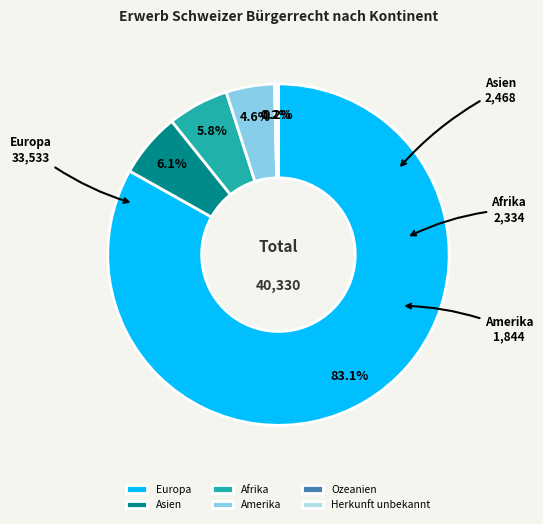

To the nearest percent, what is the difference between the Asien and Europa slice percentages?

77%